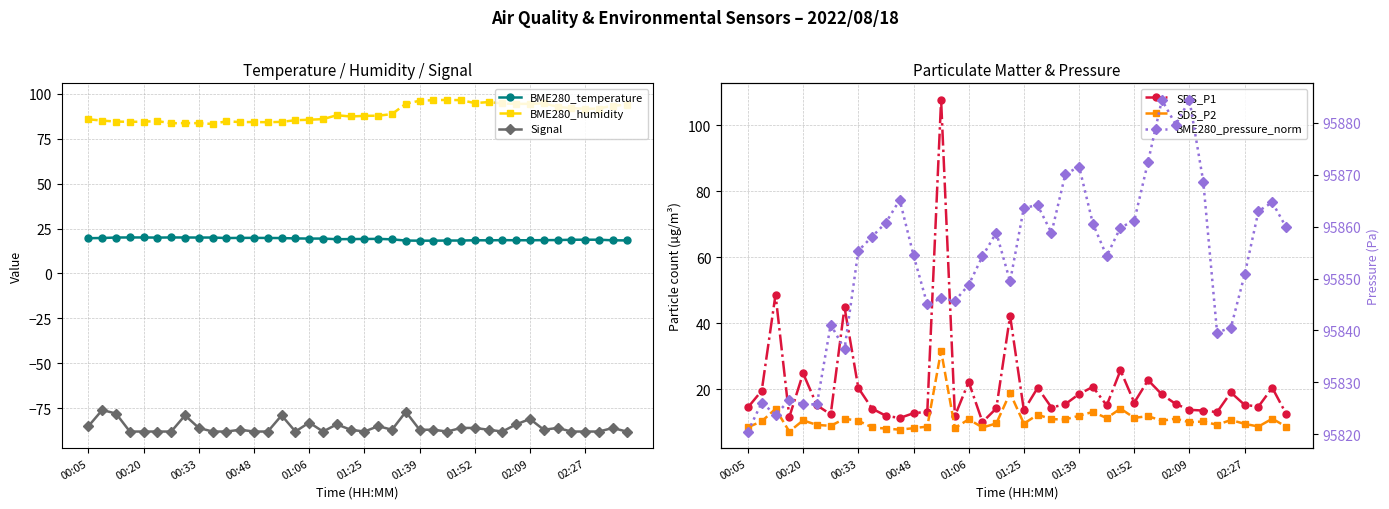

True or false: Signal has more than 0 points higher than both neighbors.

True